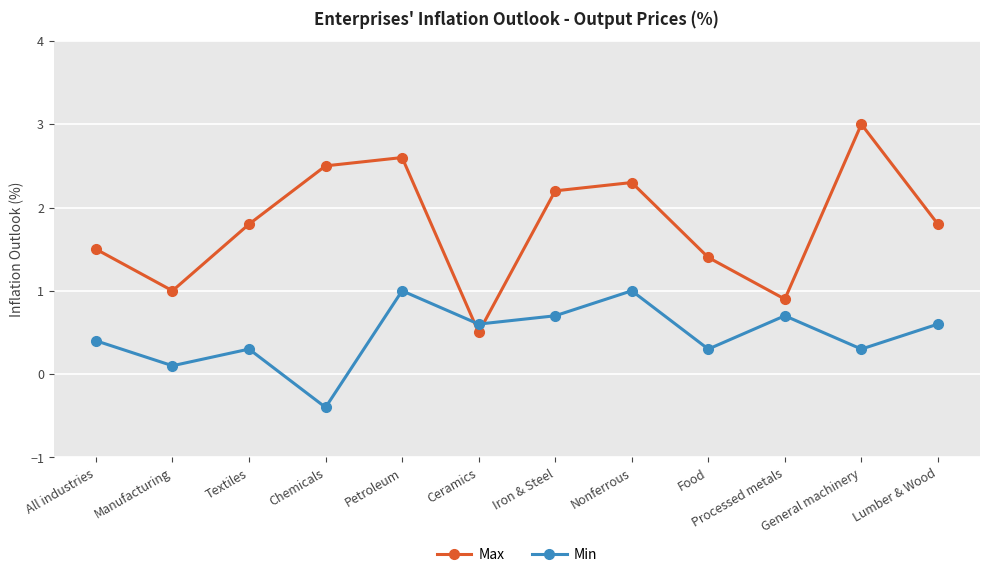

Where is Max nearest to the value 1?

Manufacturing